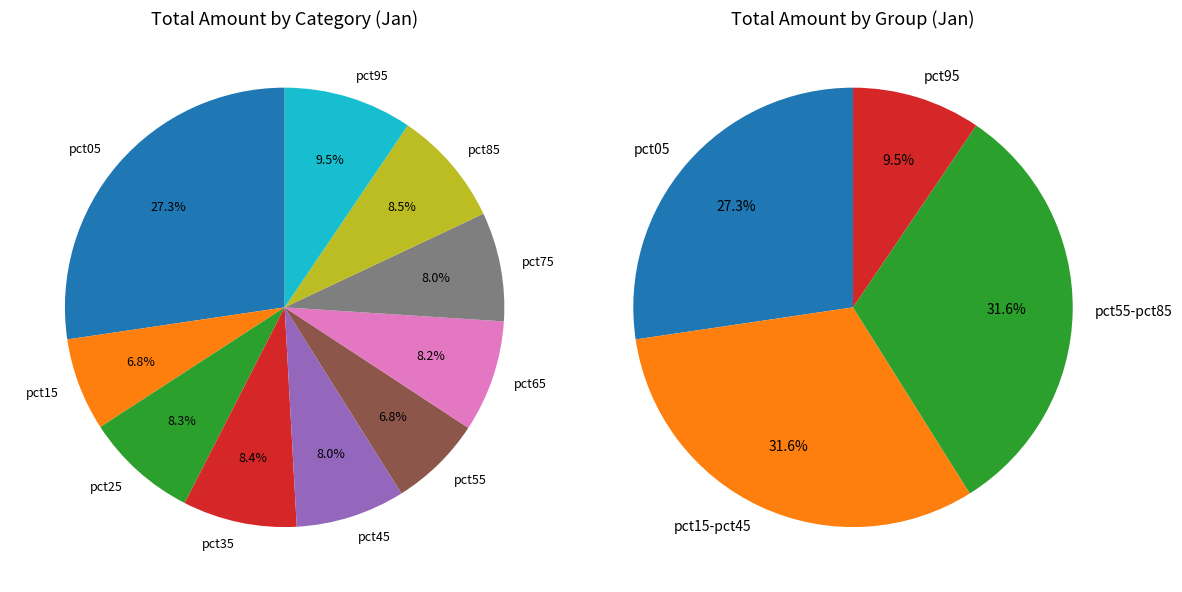

Between pct15 and pct65, which is larger?

pct65